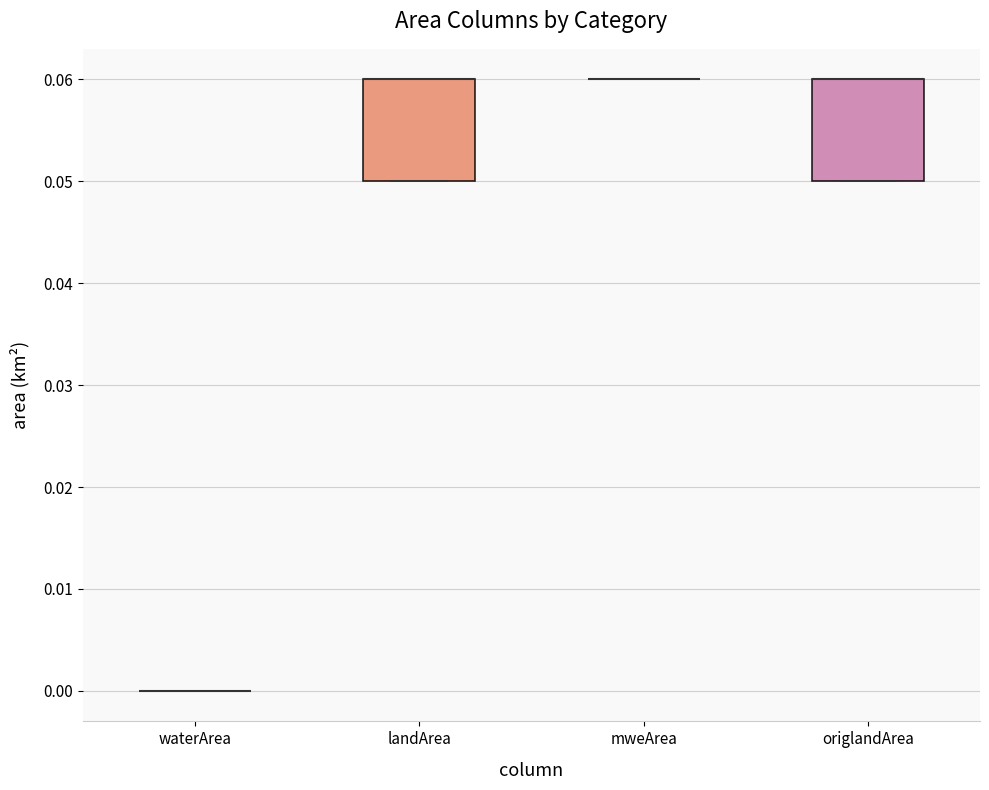

Where is the upper edge of the box for origlandArea on the y-axis? The values are not printed on the chart, so give them approximately, as read against the axis.

0.06